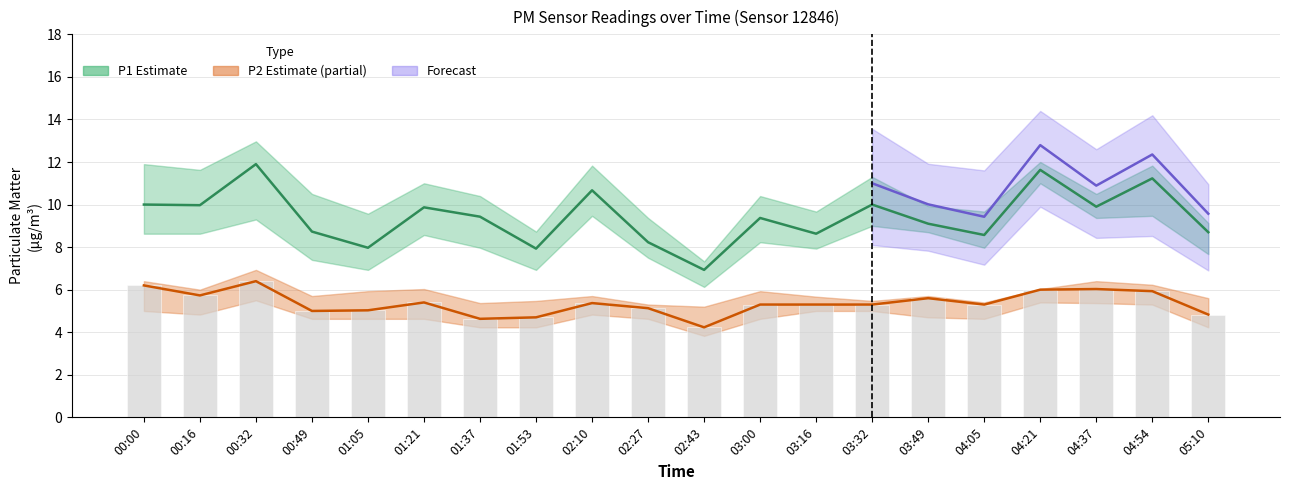

How many categories are shown in the chart?

20